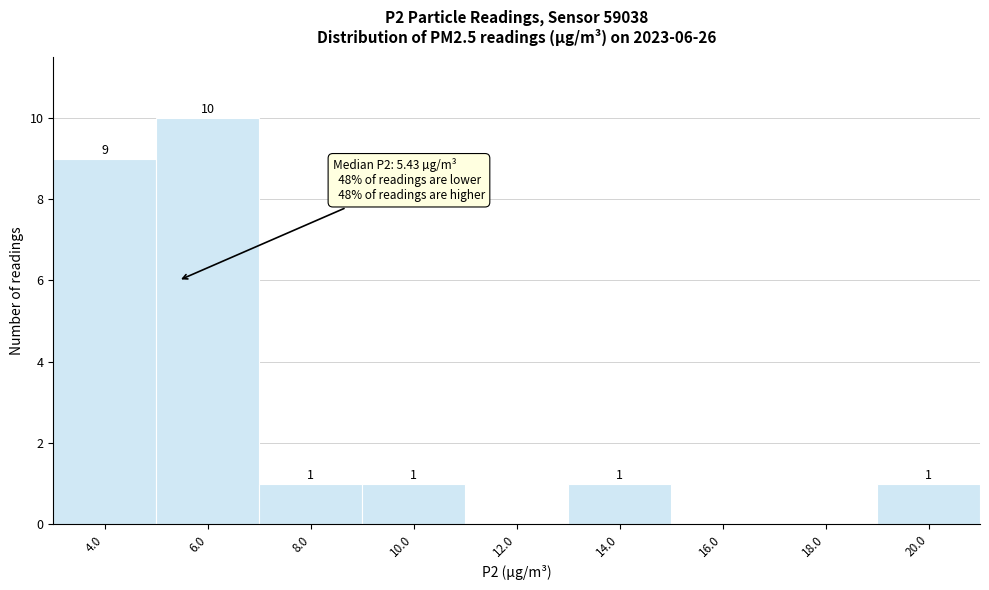

Over which range of the x-axis is the bar tallest?

5 to 7